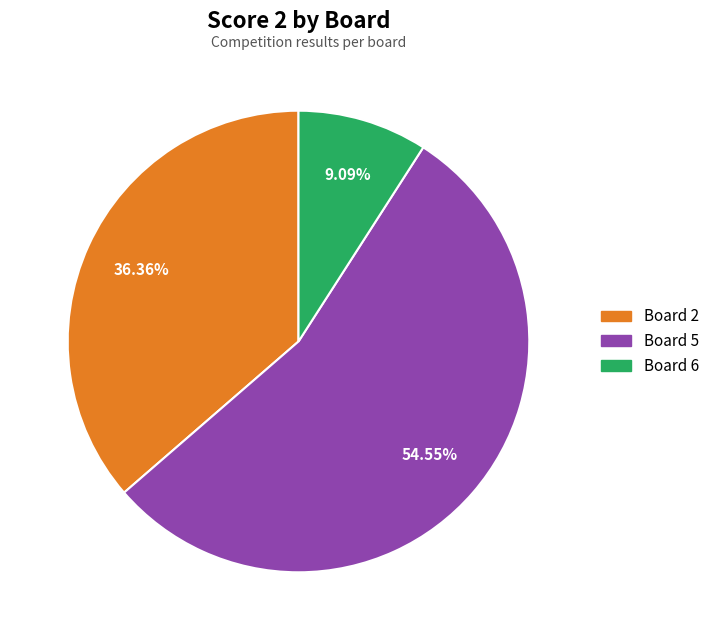

How many segments does this pie chart have?

3